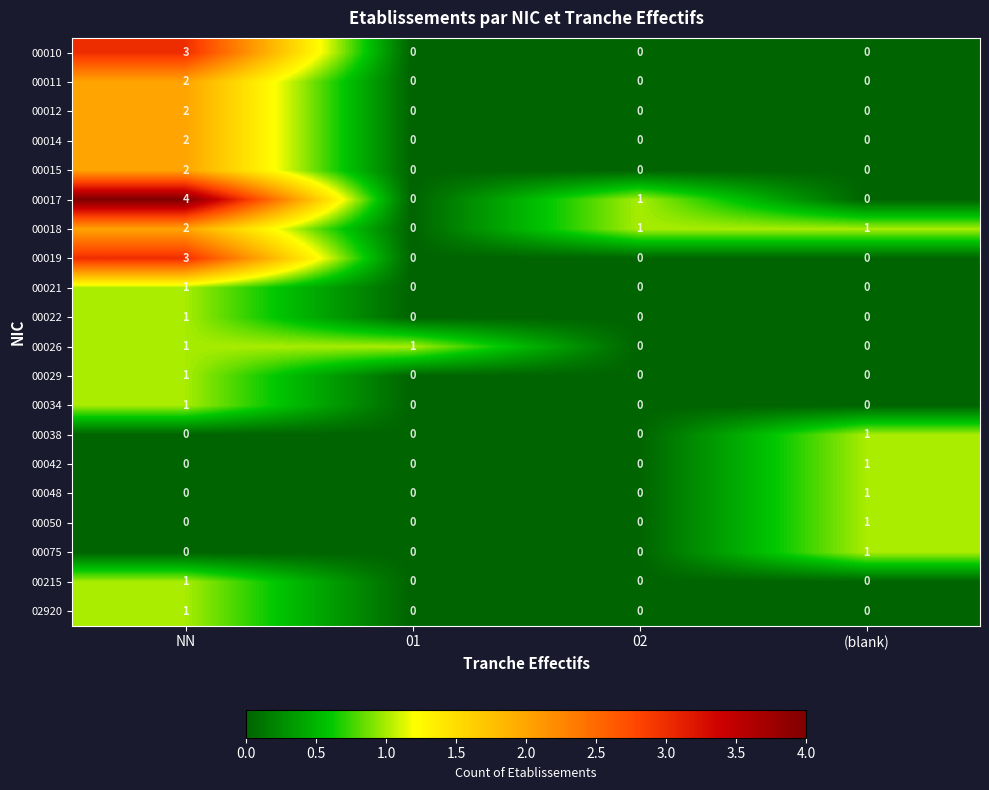

The 00015 series shows 0 at (blank). True or false?

True